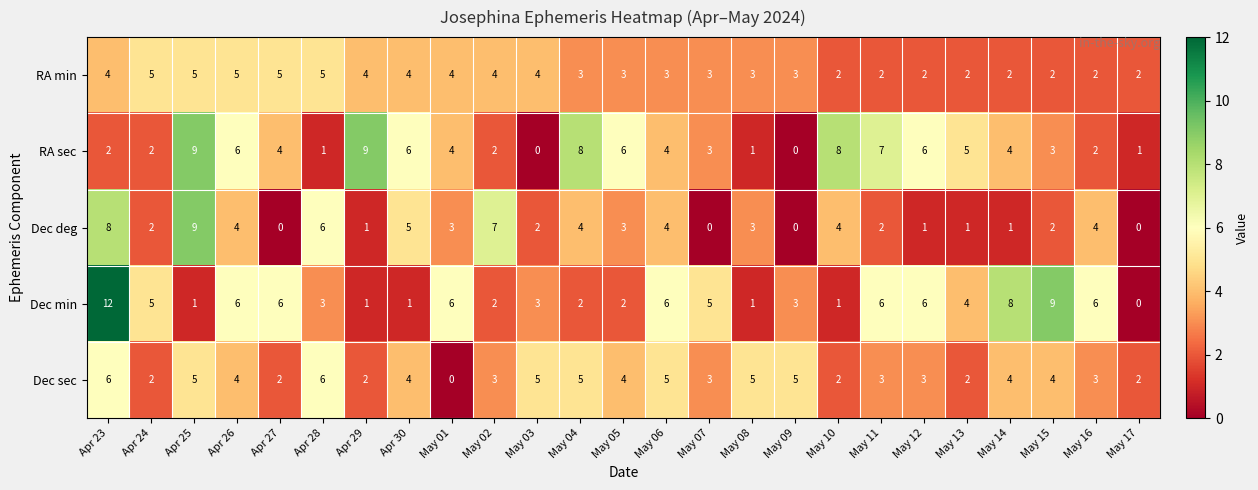

The value of Dec sec at Apr 23 is 6. True or false?

True